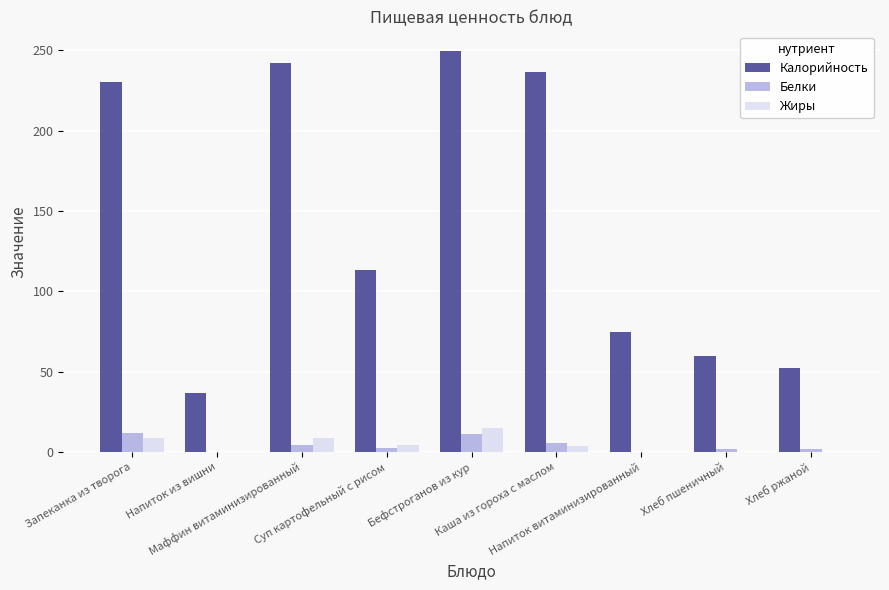

Are the bars horizontal?

No